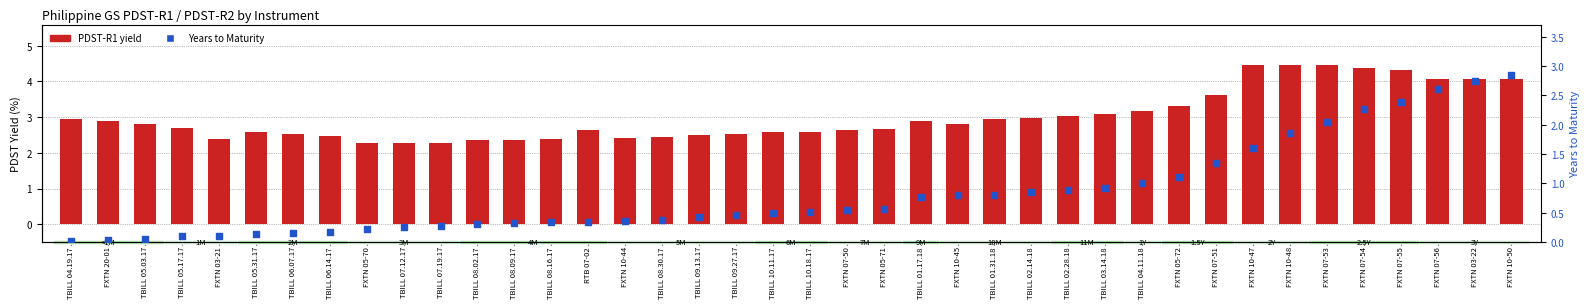

What is the total value across all series at TBILL 01.17.18?

3.7